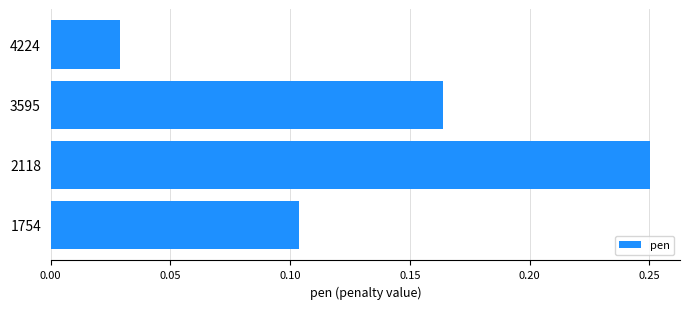

The chart shows a value of 0.1 at 2118. True or false?

False